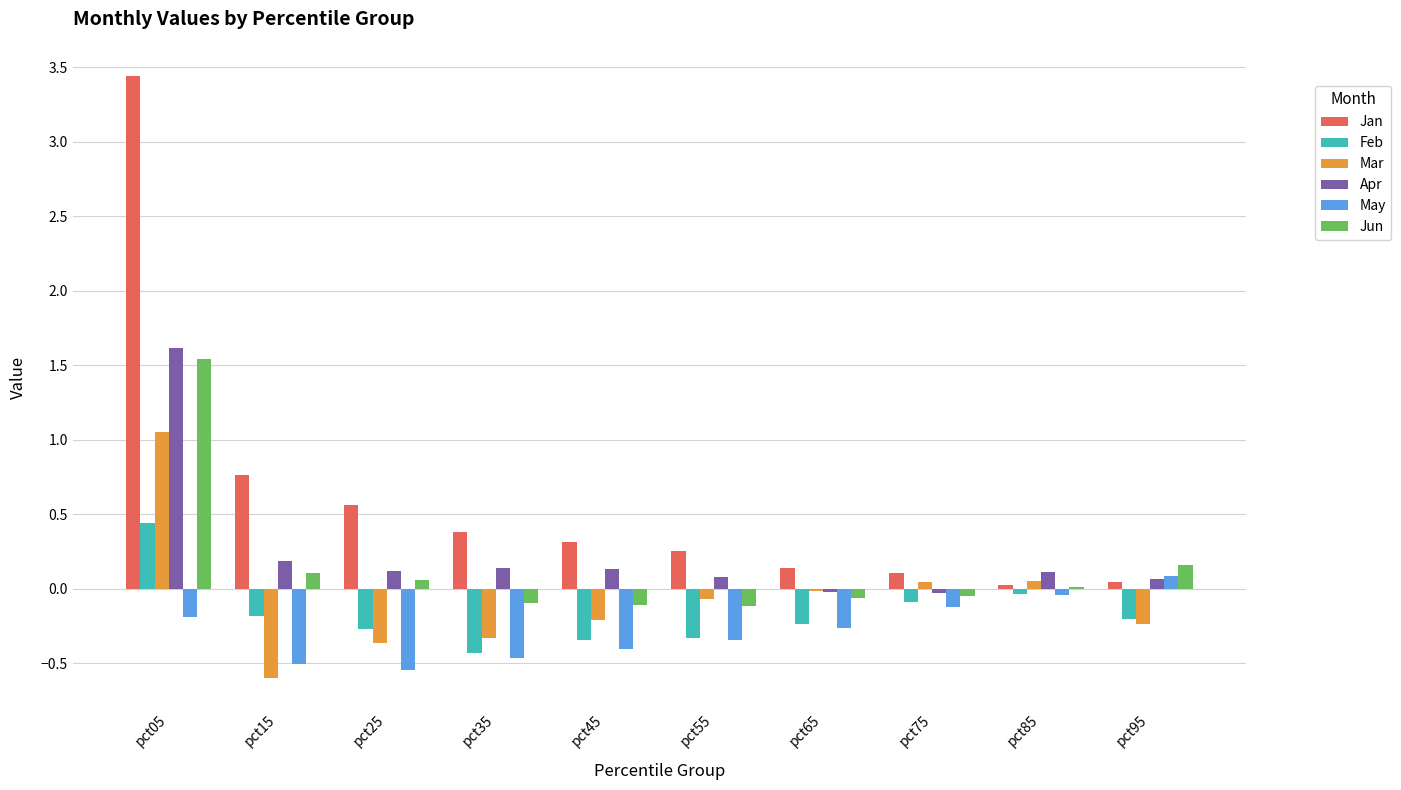

Does the chart contain any negative values?

Yes